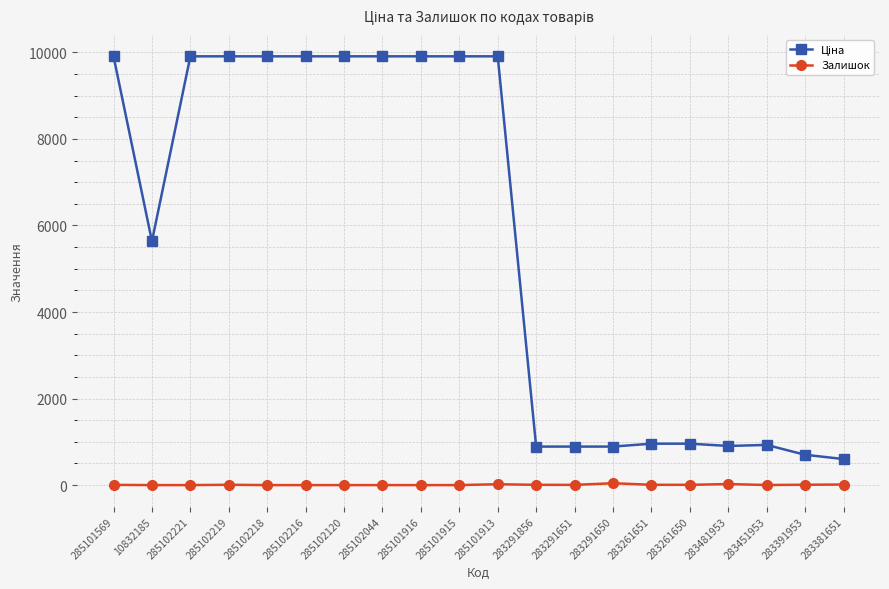

What is the maximum value shown in the chart?

9908.5